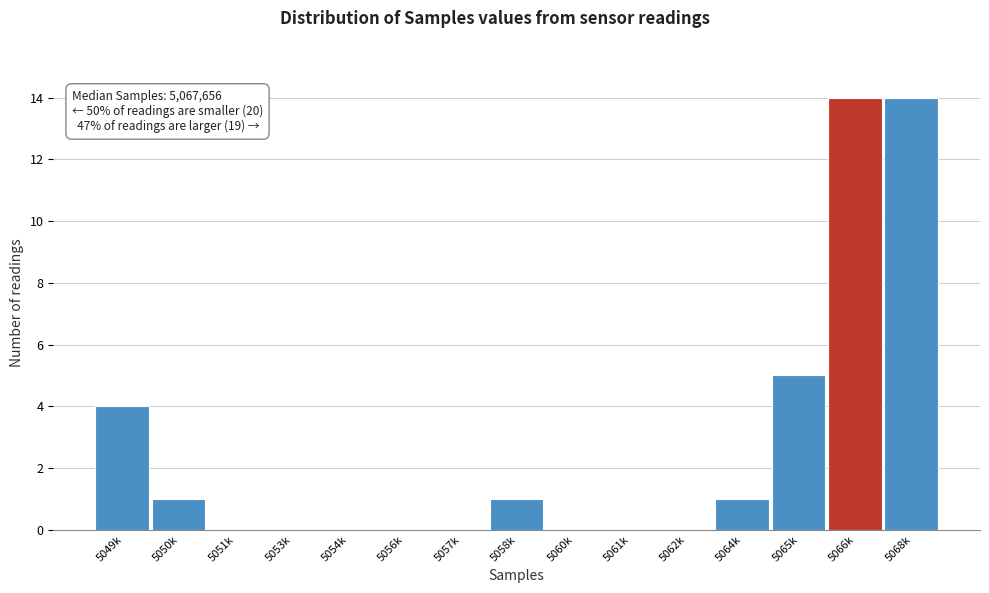

Reading left to right, what are all the values shown in this chart?

5049k=4	5050k=1	5051k=0	5053k=0	5054k=0	5056k=0	5057k=0	5058k=1	5060k=0	5061k=0	5062k=0	5064k=1	5065k=5	5066k=14	5068k=14